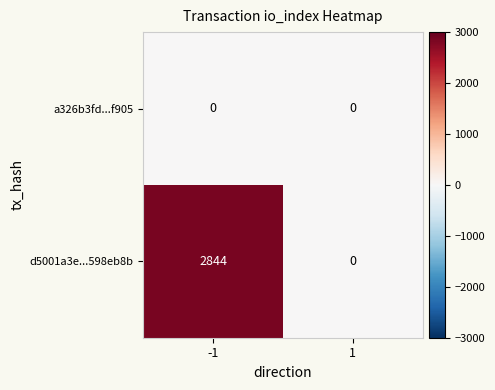

Which series has the largest range (max minus min)?

d5001a3e...598eb8b